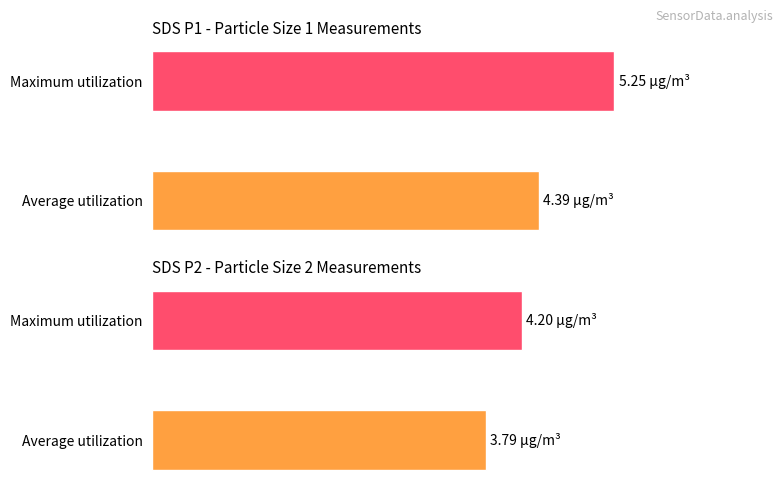

Is it true that SDS_P2 equals 4.2 at Maximum utilization?

True